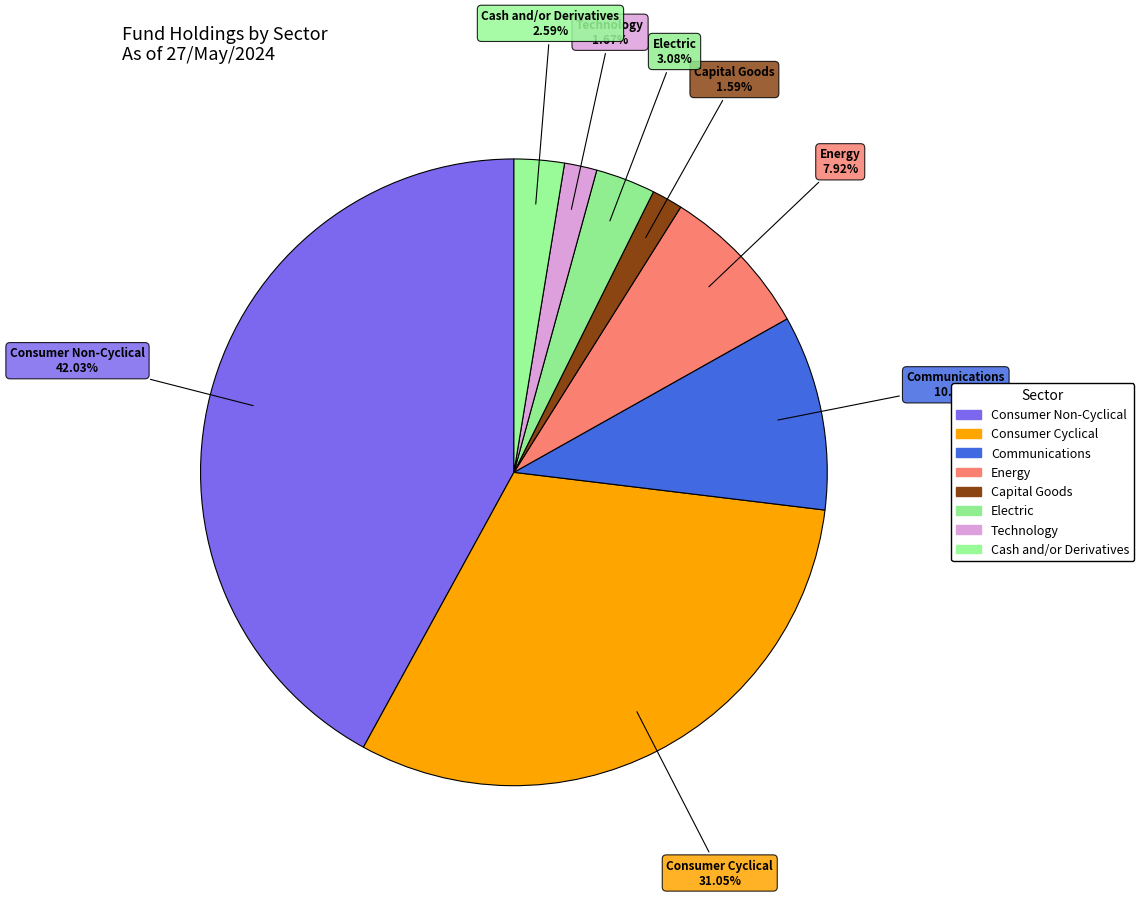

Is Cash and/or Derivatives the majority of the pie?

No